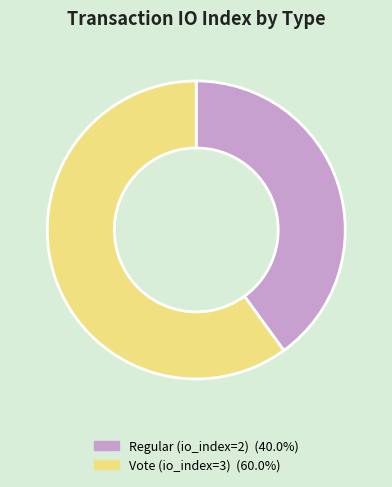

Is there any slice that represents more than half of the pie?

Yes